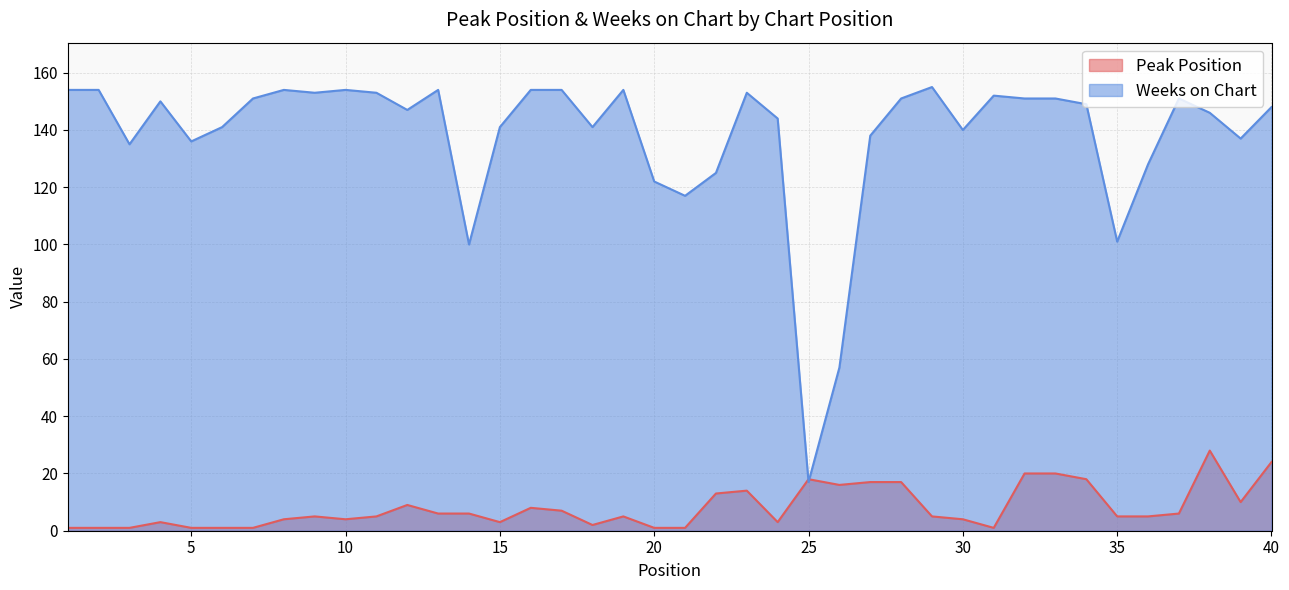

At which label does Weeks on Chart reach its minimum?

25